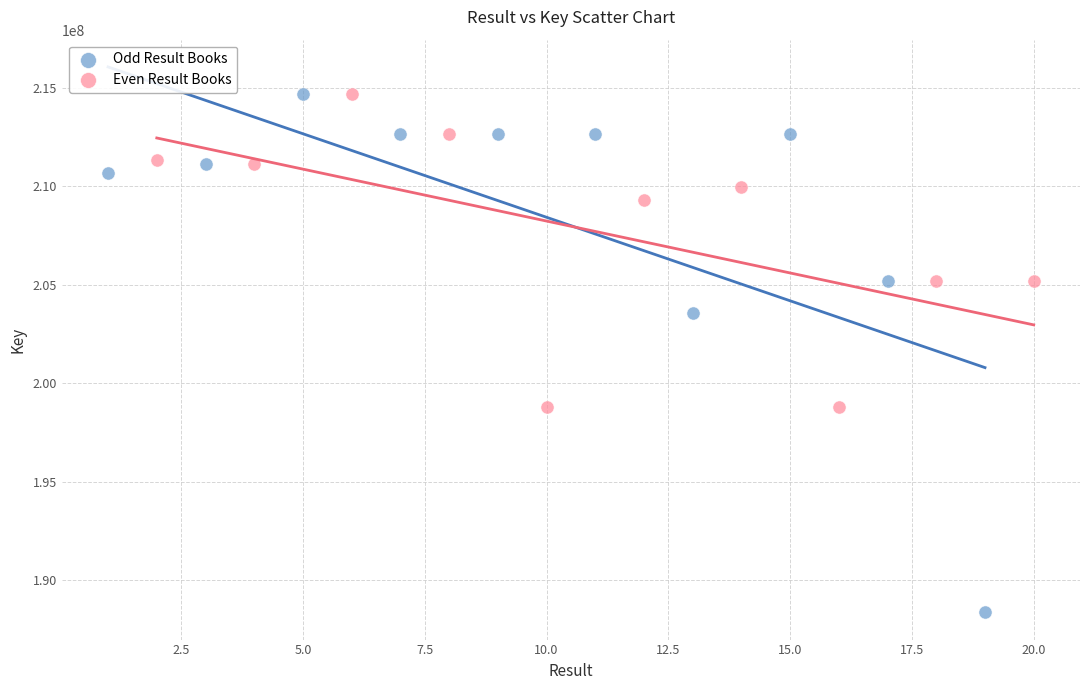

Which series has the largest Y range (max minus min)?

Odd Result Books